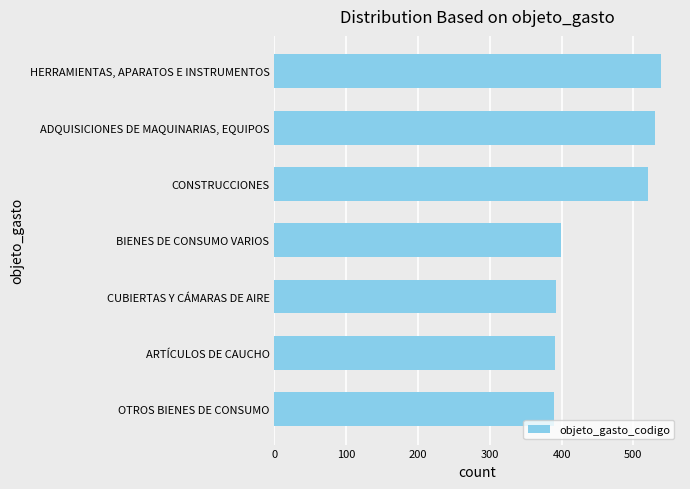

What is the smallest value displayed?

390